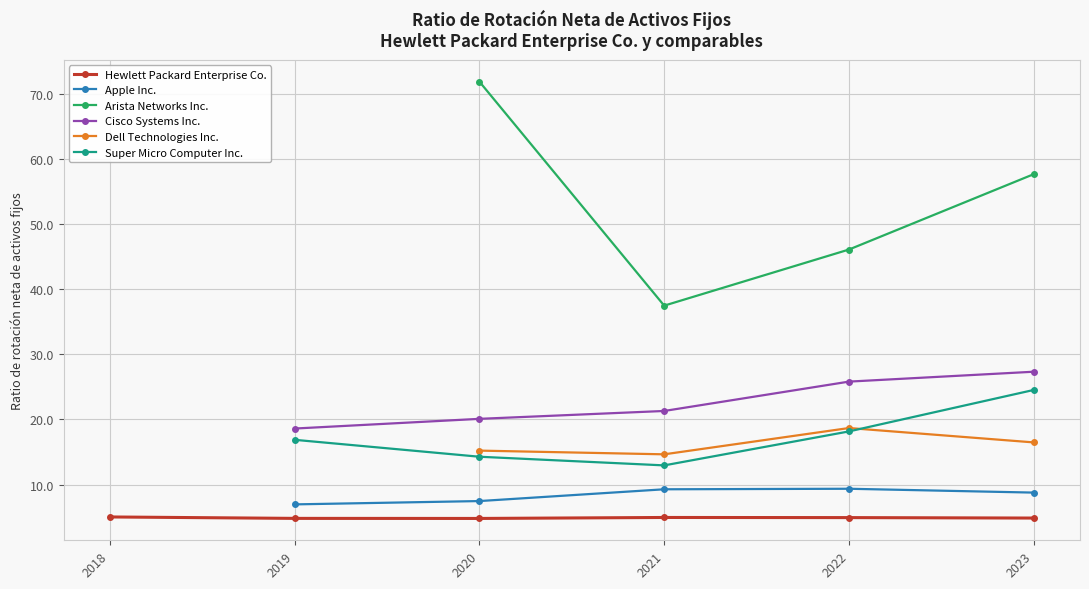

What is the value of the Hewlett Packard Enterprise Co. point at the 2nd from the left?

4.8